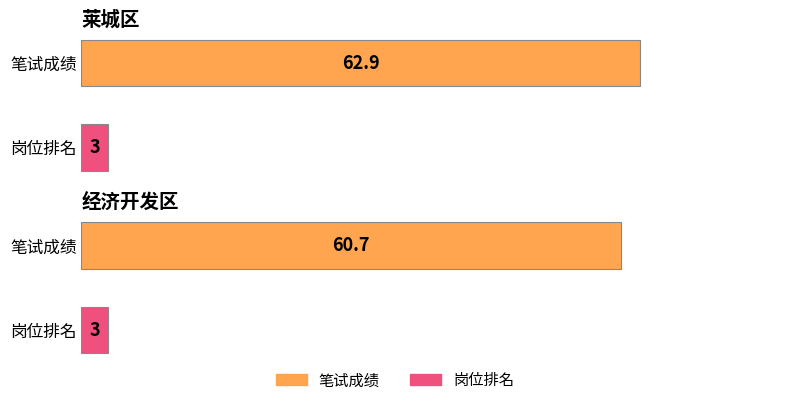

What is the difference between the maximum and minimum values in the 笔试成绩 series?

2.2